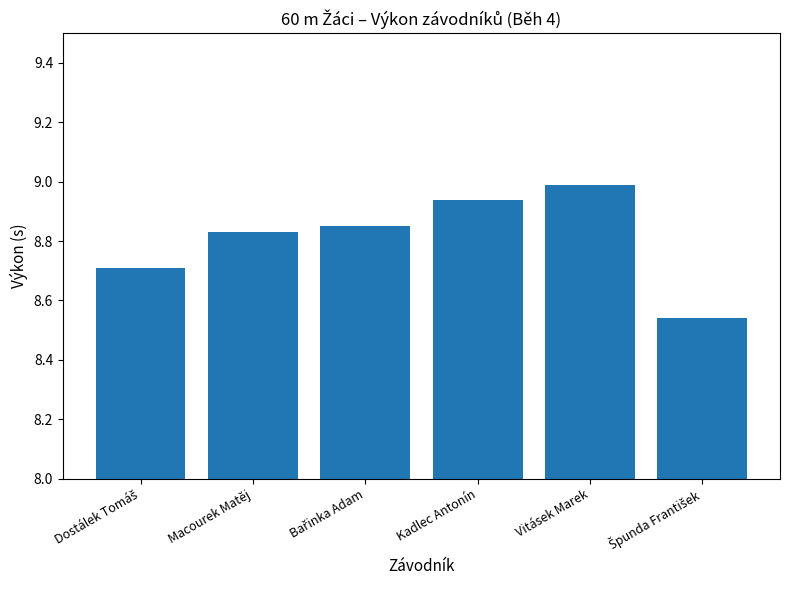

What is the change in value from Macourek Matěj to Kadlec Antonín?

+0.1